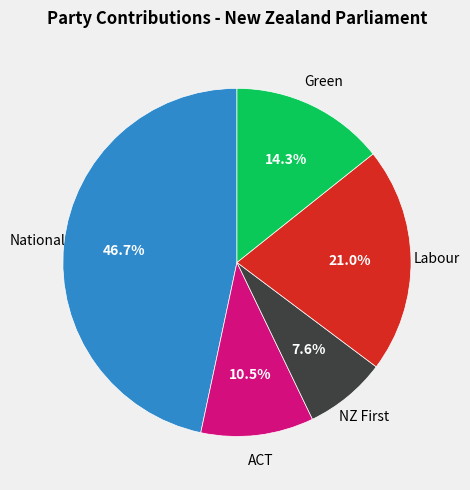

Is there a majority slice in this chart?

No